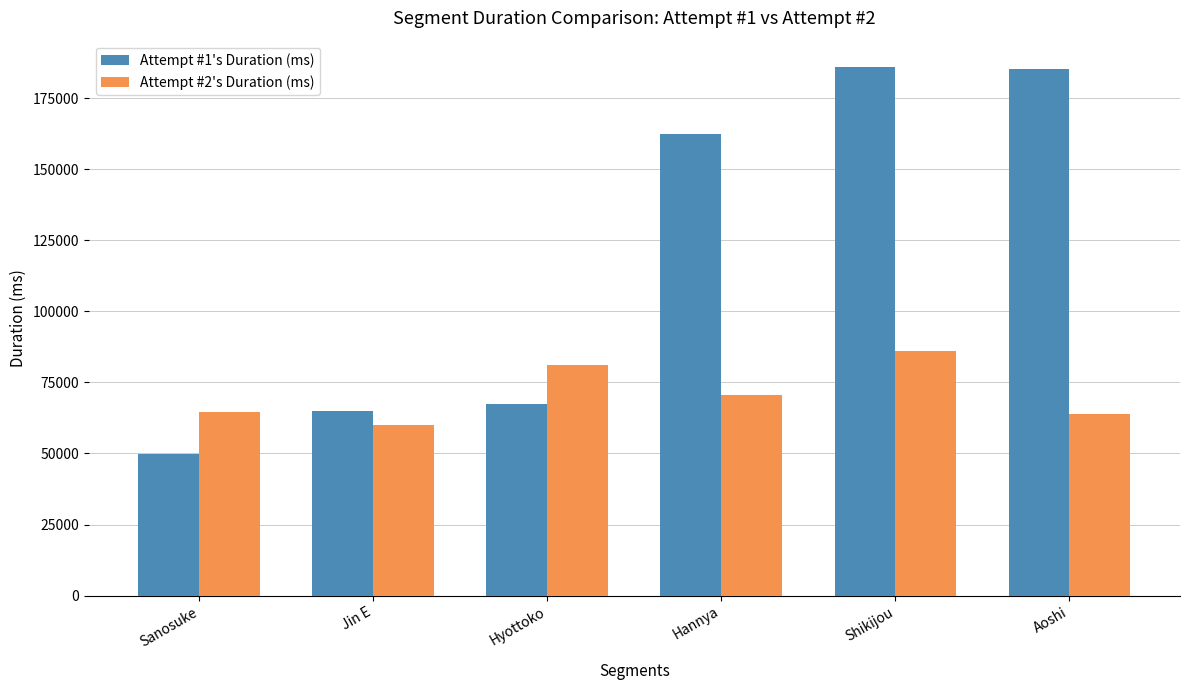

Does the chart contain stacked bars?

No